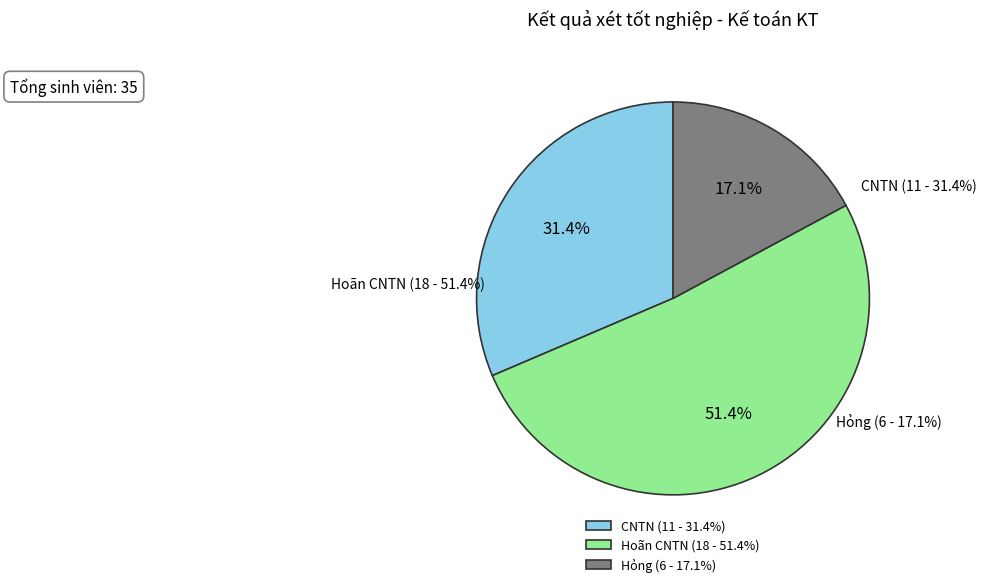

What percentage is the Hỏng slice, to the nearest percent?

17%